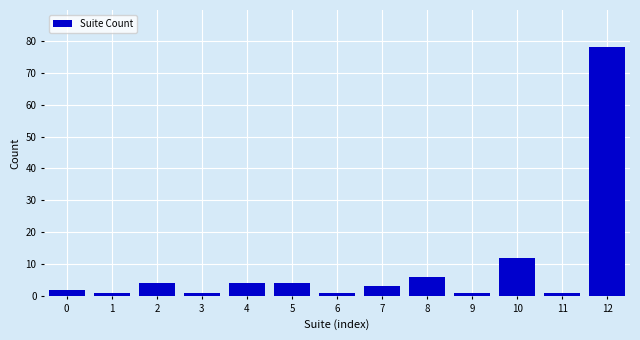

Reading left to right, what are all the values shown in this chart?

2	1	4	1	4	4	1	3	6	1	12	1	78